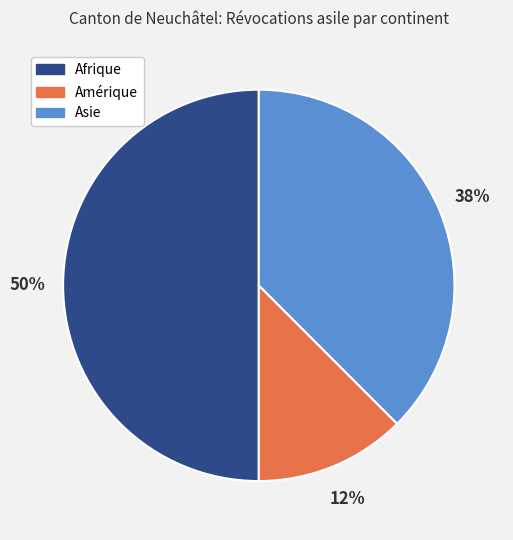

To the nearest percent, what is the combined percentage of Amérique and Asie?

50%